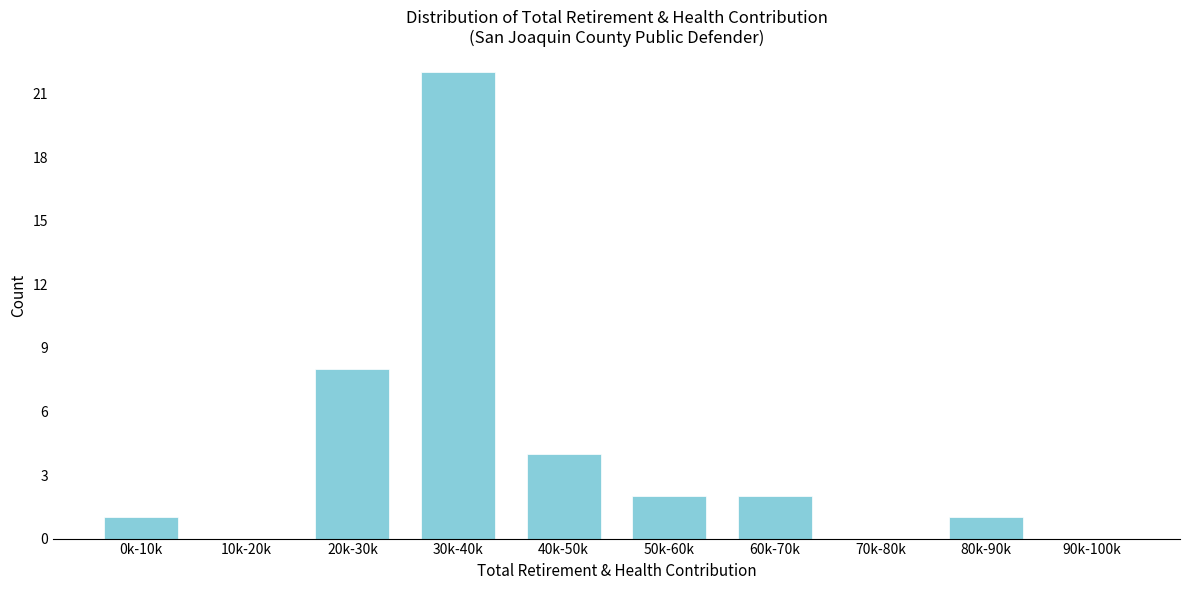

Reading left to right, transcribe all the data shown in this chart.

0k-10k=1	10k-20k=0	20k-30k=8	30k-40k=22	40k-50k=4	50k-60k=2	60k-70k=2	70k-80k=0	80k-90k=1	90k-100k=0